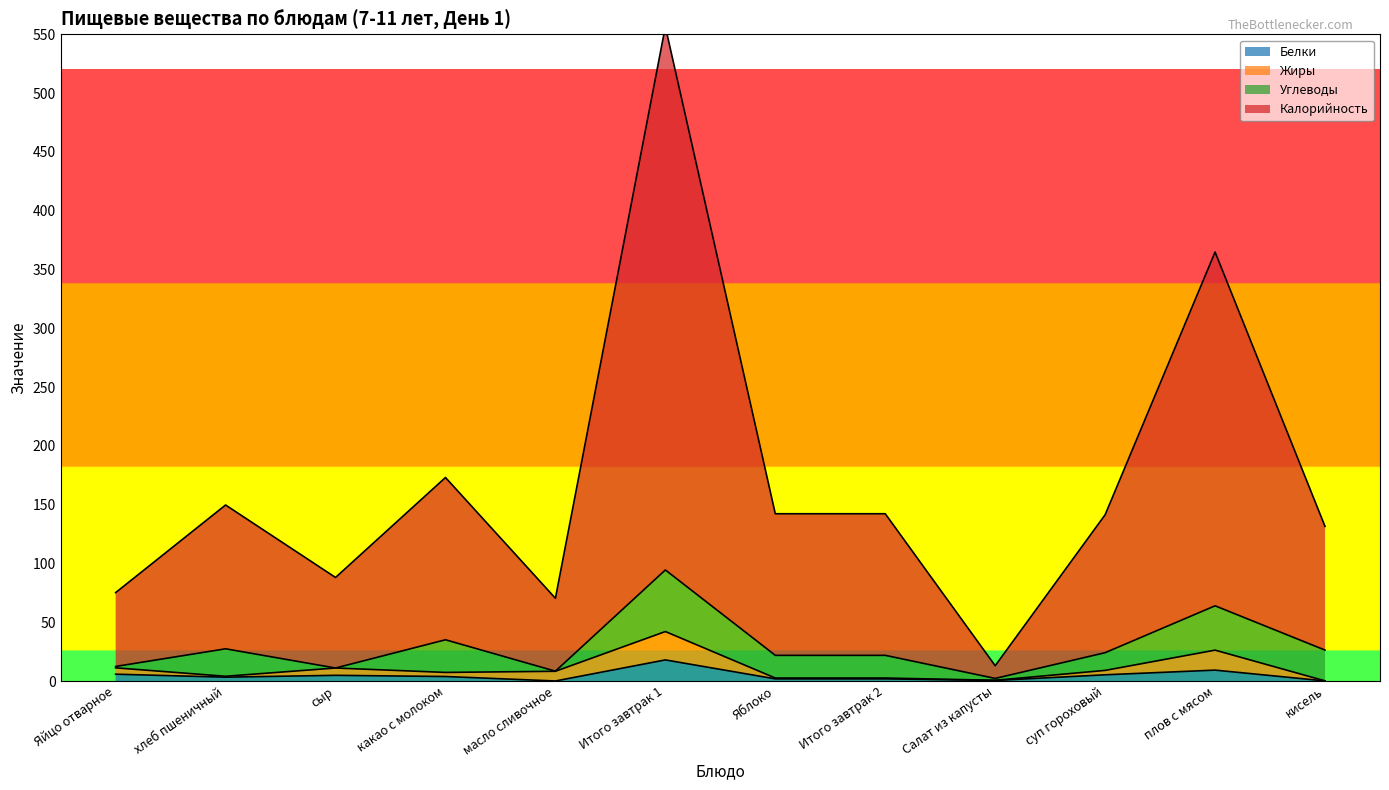

True or false: Жиры and Калорийность cross at least once.

False